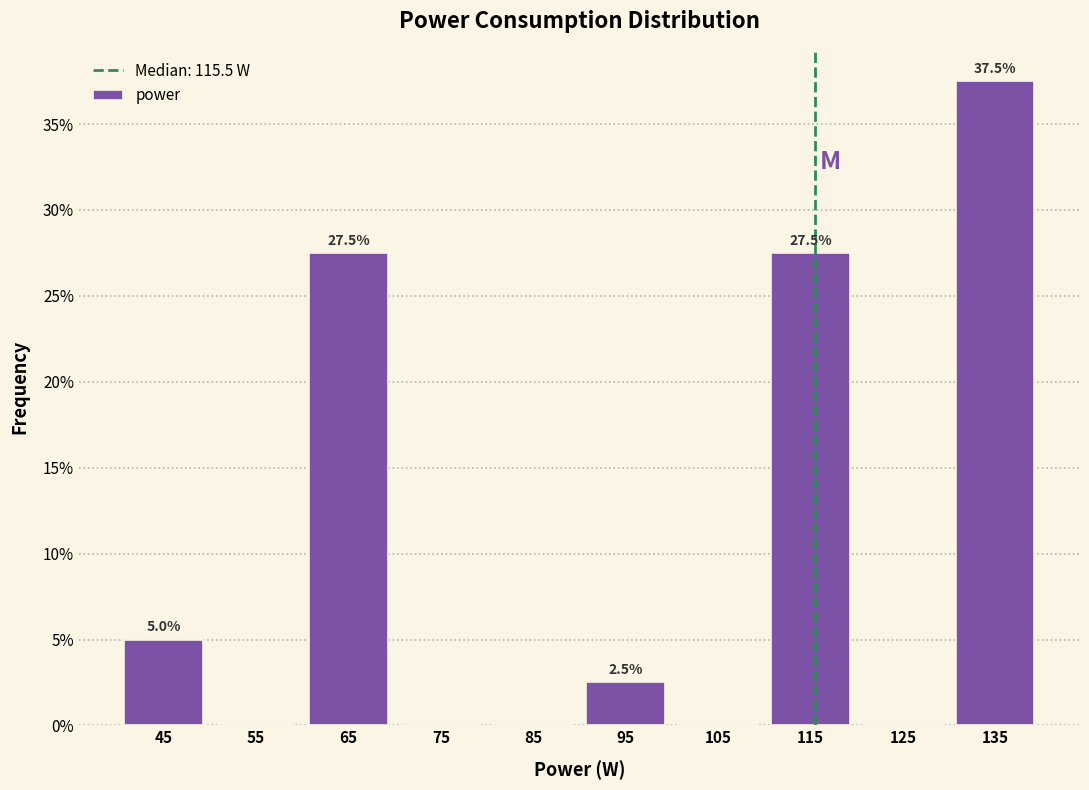

Over which range of the x-axis is the bar tallest?

130 to 140